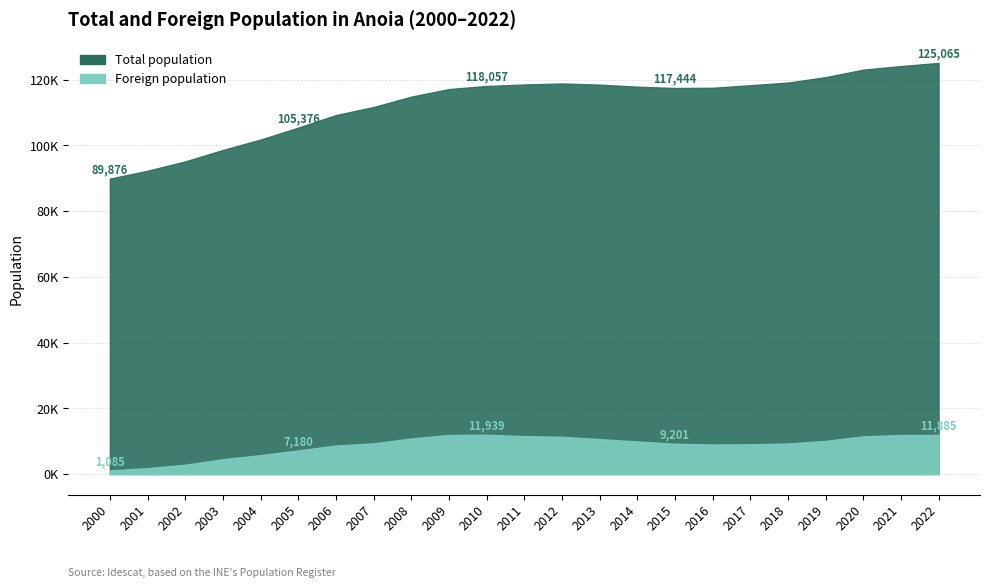

What is the value of the Foreign population point at the 2nd from the left?

1781